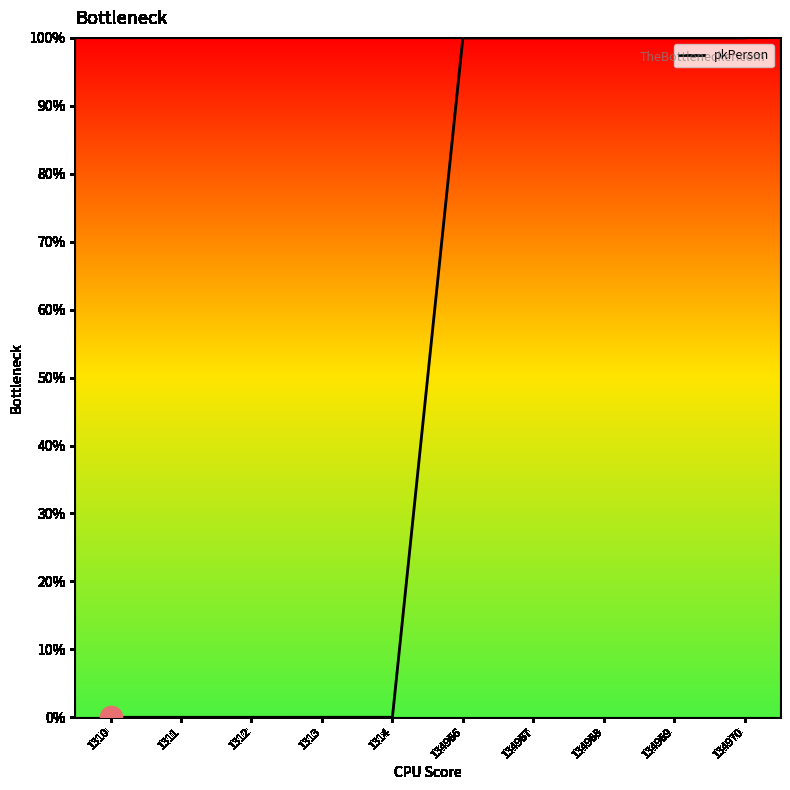

Does the chart display data point markers on the line(s)?

No